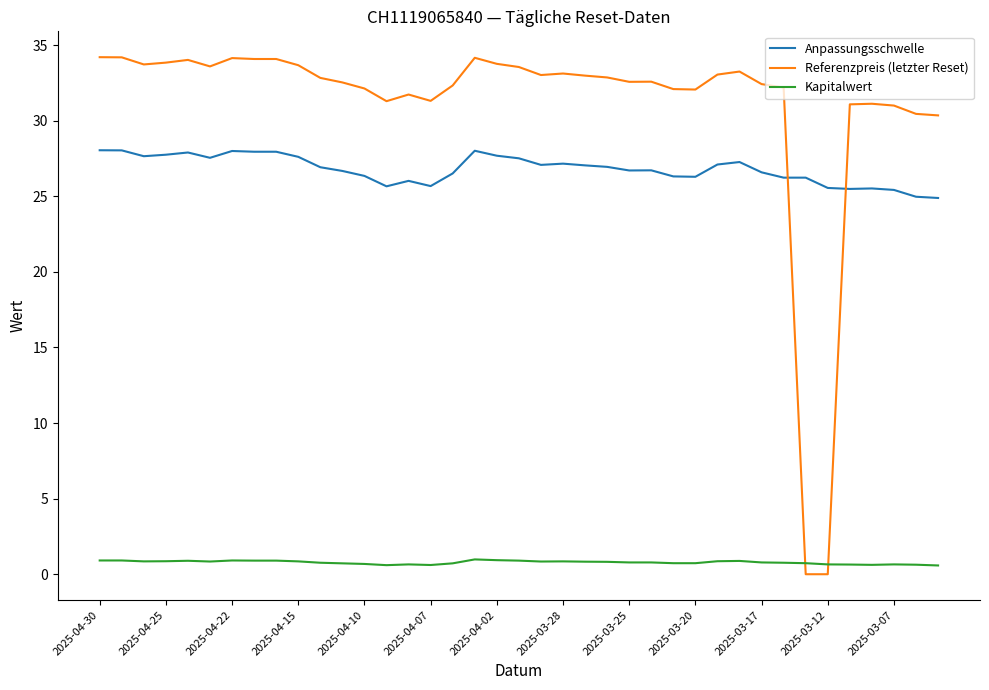

What is the minimum value for Anpassungsschwelle?

24.9